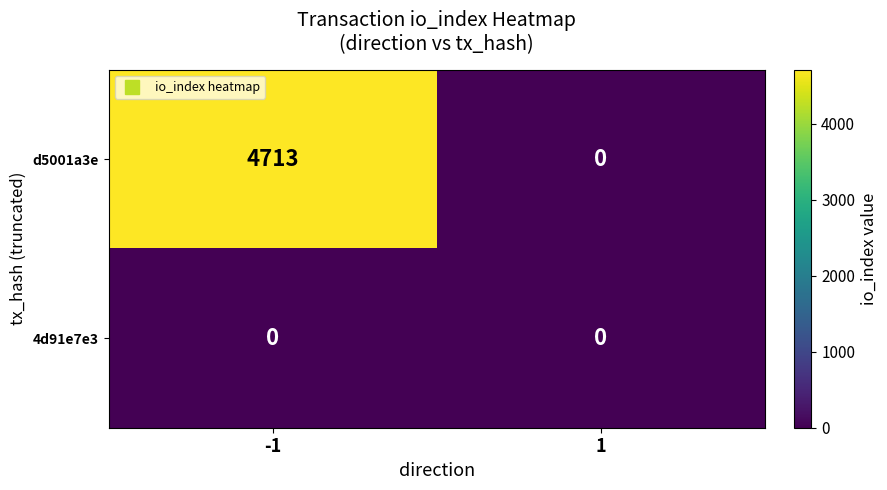

Count the number of categories in the chart.

2